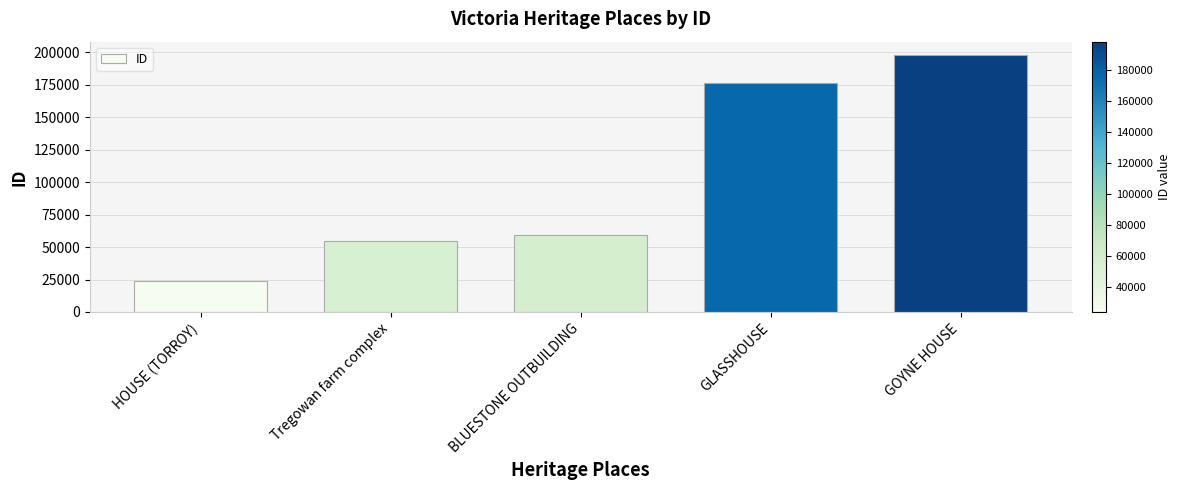

How many distinct data groups are displayed?

1